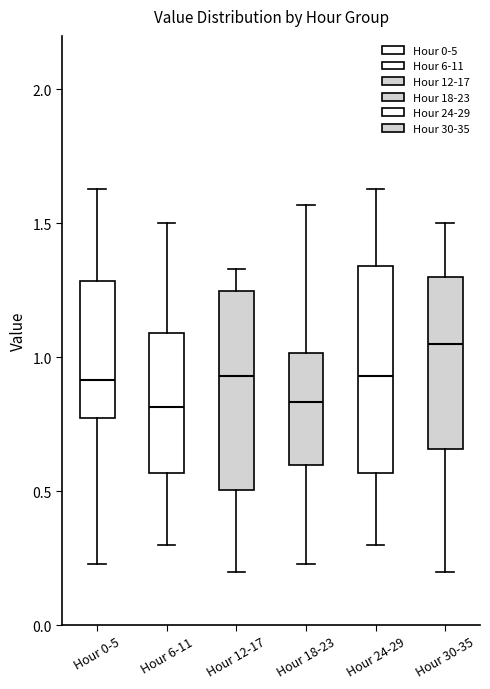

Reading left to right, transcribe this box plot: for each box, give where its median line is, the range the box spans, and where its two whiskers end, as read against the y-axis. The values are not printed on the chart, so give them approximately, as read against the axis.

Hour 0-5: median 0.90, box 0.80 to 1.30, whiskers 0.25 to 1.65
Hour 6-11: median 0.80, box 0.55 to 1.10, whiskers 0.30 to 1.50
Hour 12-17: median 0.95, box 0.50 to 1.25, whiskers 0.20 to 1.35
Hour 18-23: median 0.85, box 0.60 to 1.00, whiskers 0.25 to 1.55
Hour 24-29: median 0.95, box 0.55 to 1.35, whiskers 0.30 to 1.65
Hour 30-35: median 1.05, box 0.65 to 1.30, whiskers 0.20 to 1.50